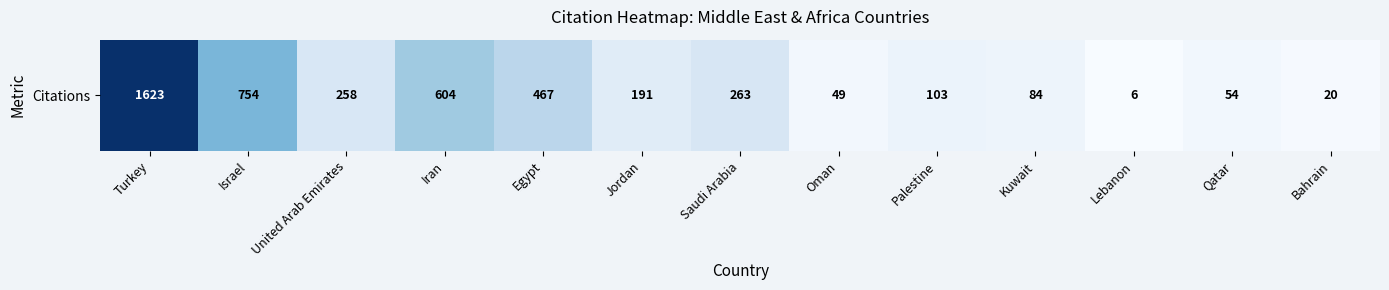

The value at Iran is 604. True or false?

True